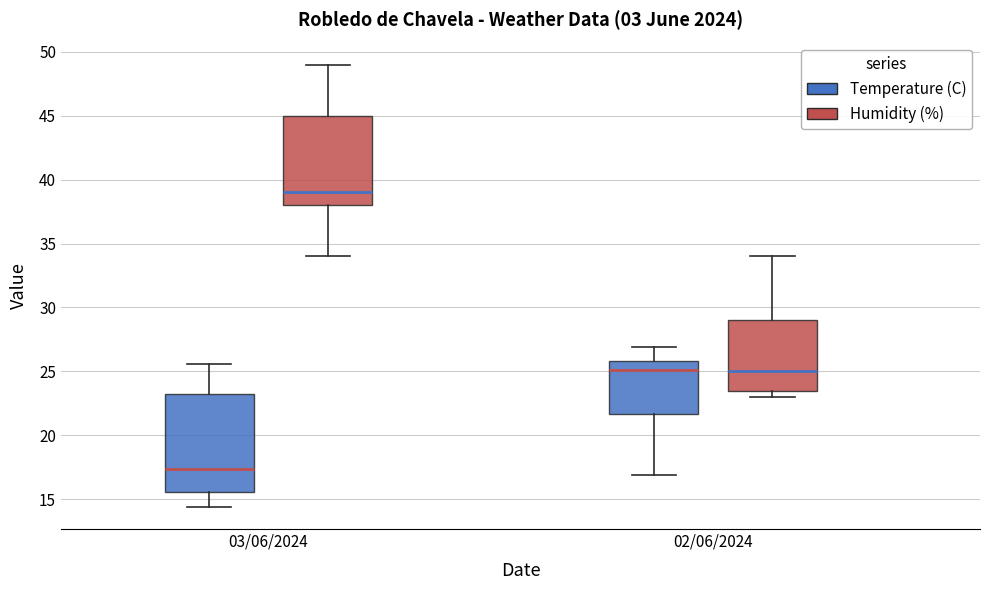

Reading left to right, read every box against the y-axis: the position of its median line, the range the box covers, and the ends of its whiskers. The values are not printed on the chart, so give them approximately, as read against the axis.

03/06/2024 (Temperature (C)): median 17.5, box 15.5 to 23.0, whiskers 14.5 to 25.5
03/06/2024 (Humidity (%)): median 39.0, box 38.0 to 45.0, whiskers 34.0 to 49.0
02/06/2024 (Temperature (C)): median 25.0, box 21.5 to 26.0, whiskers 17.0 to 27.0
02/06/2024 (Humidity (%)): median 25.0, box 23.5 to 29.0, whiskers 23.0 to 34.0